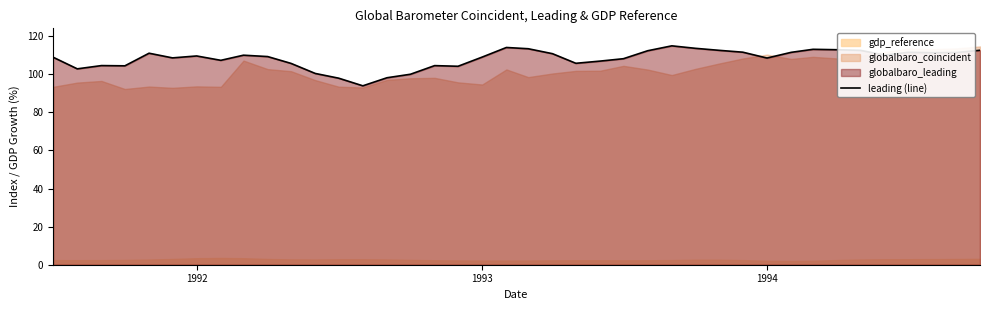

What is the maximum value for leading (line)?

114.9